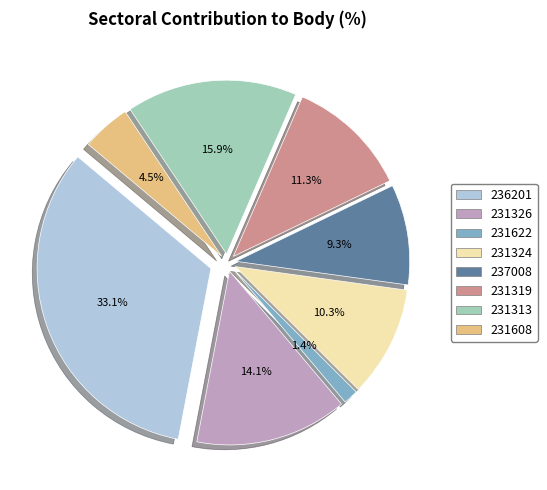

Is 231608 the majority of the pie?

No